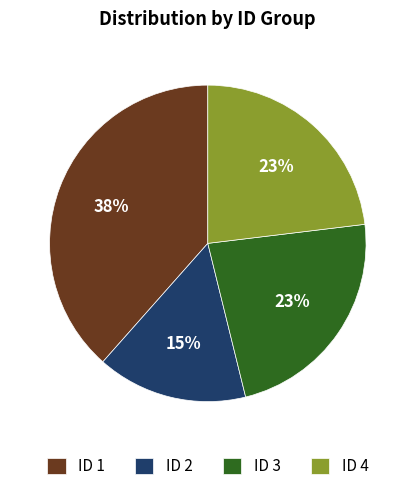

Which has a higher value, ID 3 or ID 1?

ID 1